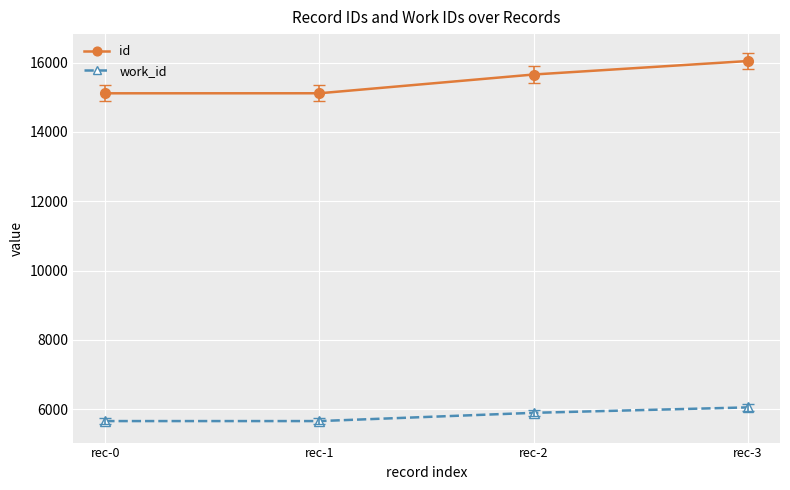

What is the sum of all id values?

61922